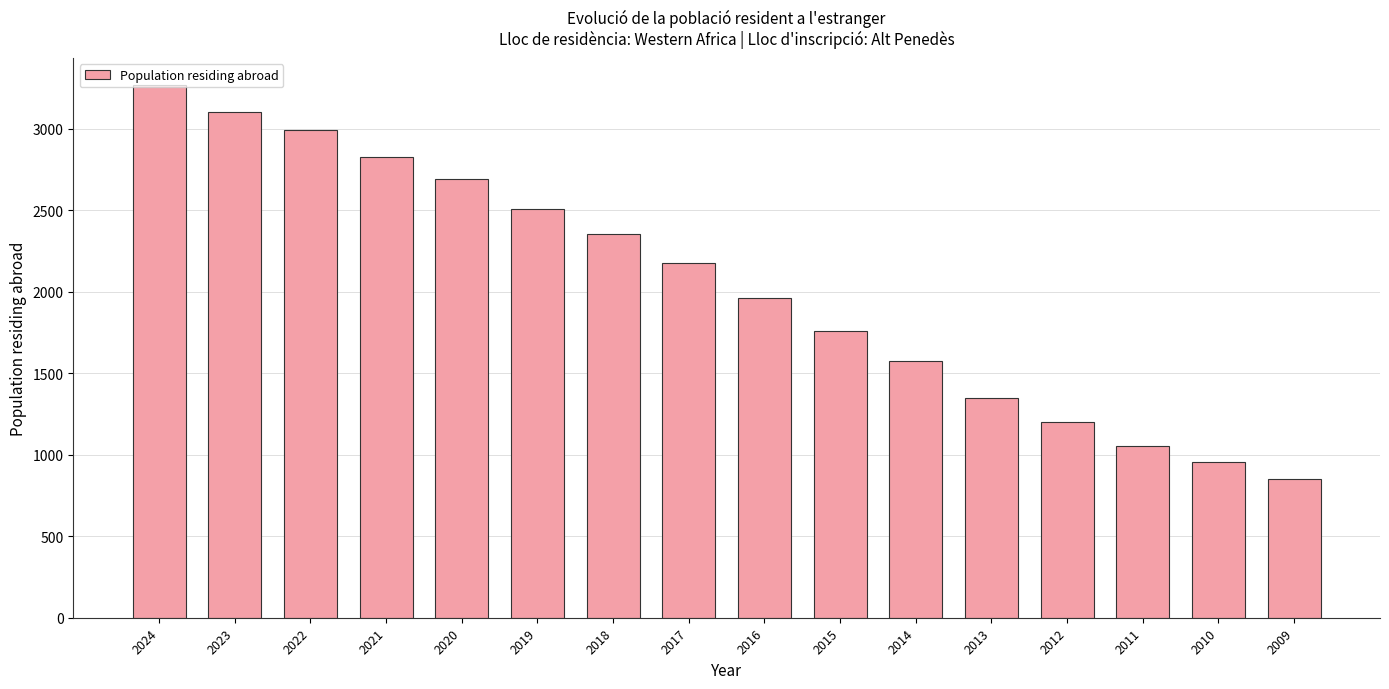

Between 2017 and 2013, which is larger?

2017